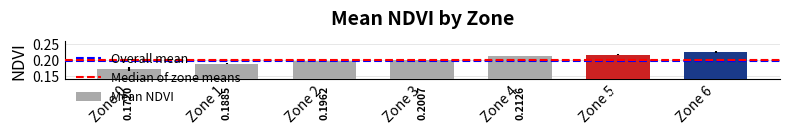

Which label corresponds to the largest value in the chart?

Zone 6